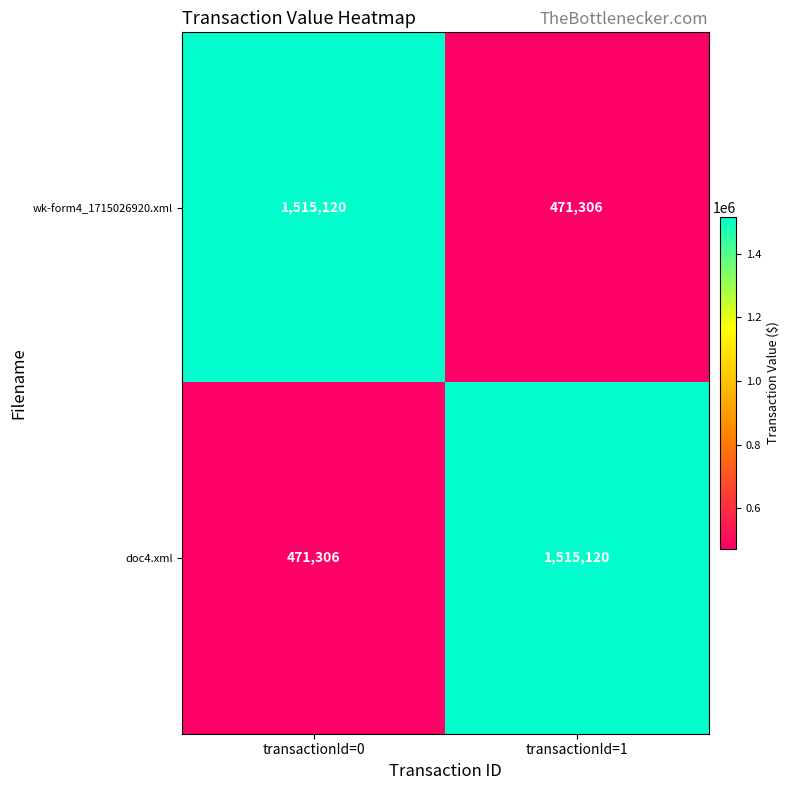

True or false: doc4.xml has a value of 734370 at transactionId=0.

False